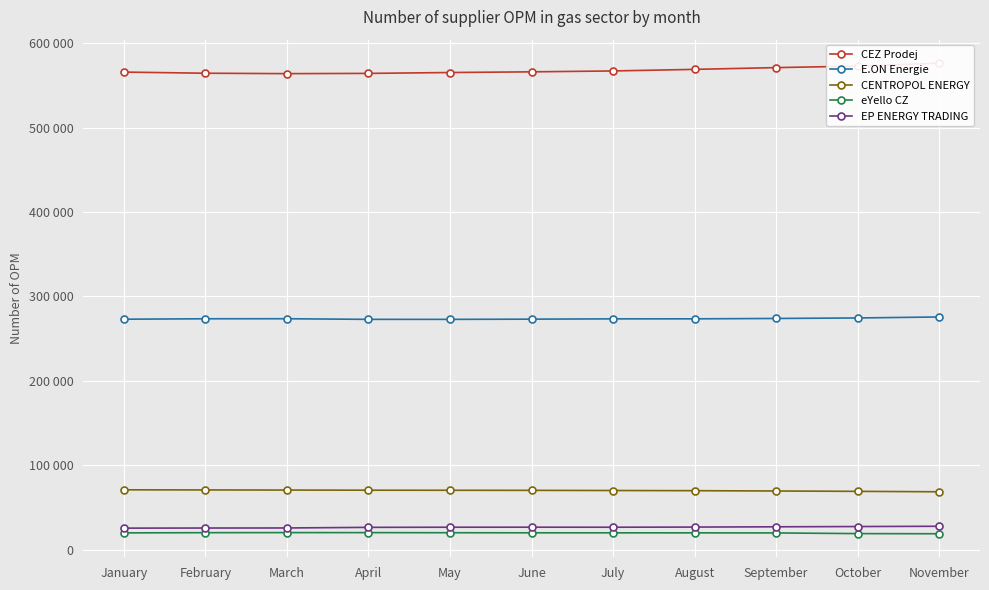

List the series in order of their peak value, highest first.

CEZ Prodej, E.ON Energie, CENTROPOL ENERGY, EP ENERGY TRADING, eYello CZ